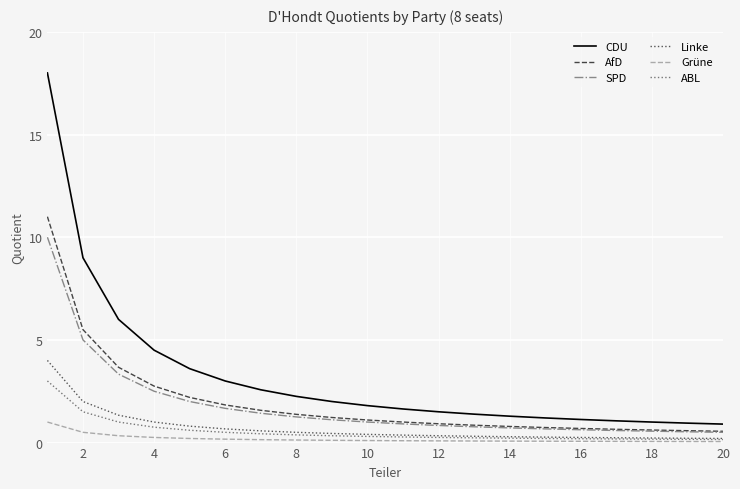

List the series in order of their peak value, highest first.

CDU, AfD, SPD, Linke, ABL, Grüne